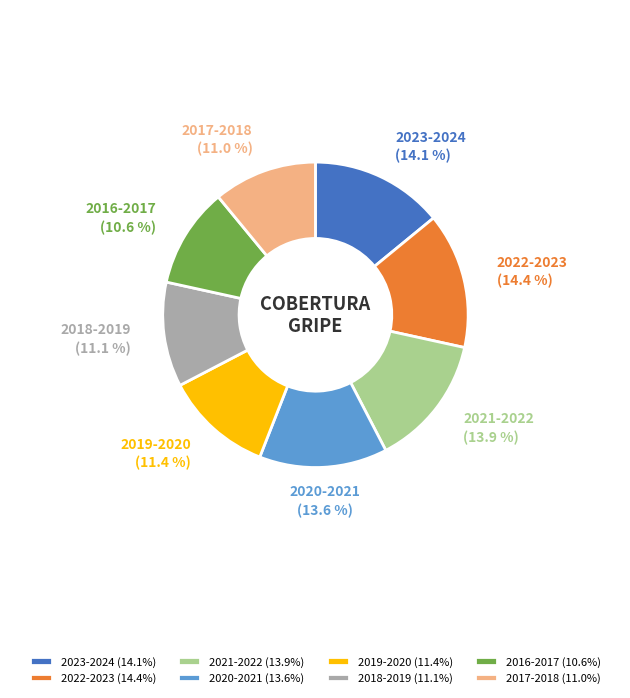

Approximately how many times larger is the value at 2021-2022 compared to 2023-2024?

1.0